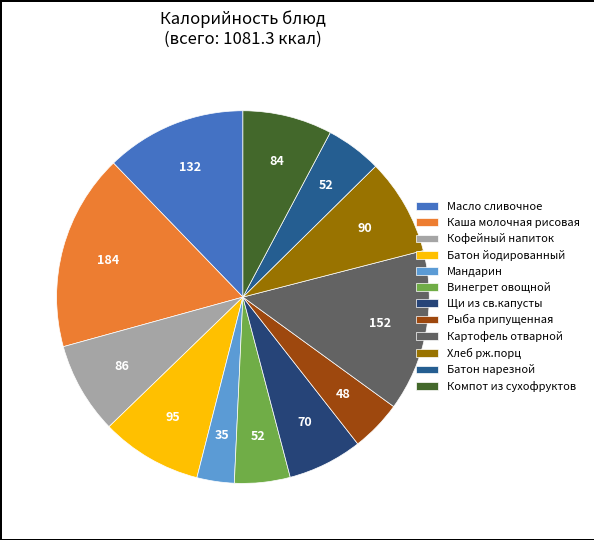

True or false: Масло сливочное accounts for 1% of the total.

False